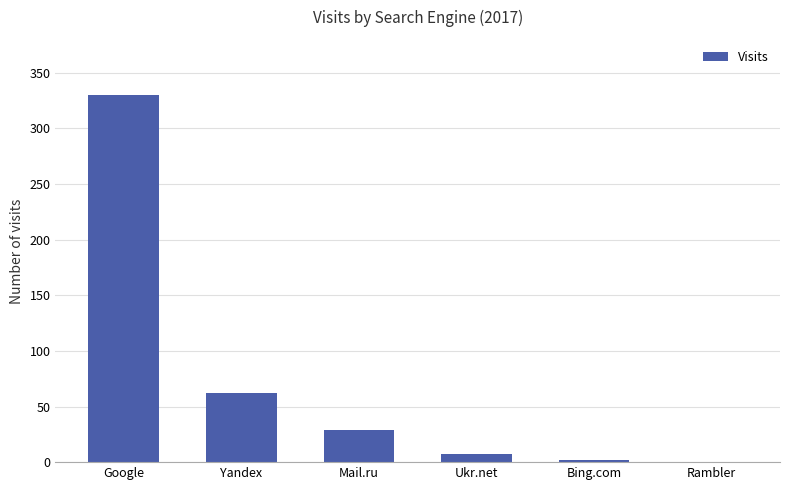

The value at Rambler is 0. True or false?

True